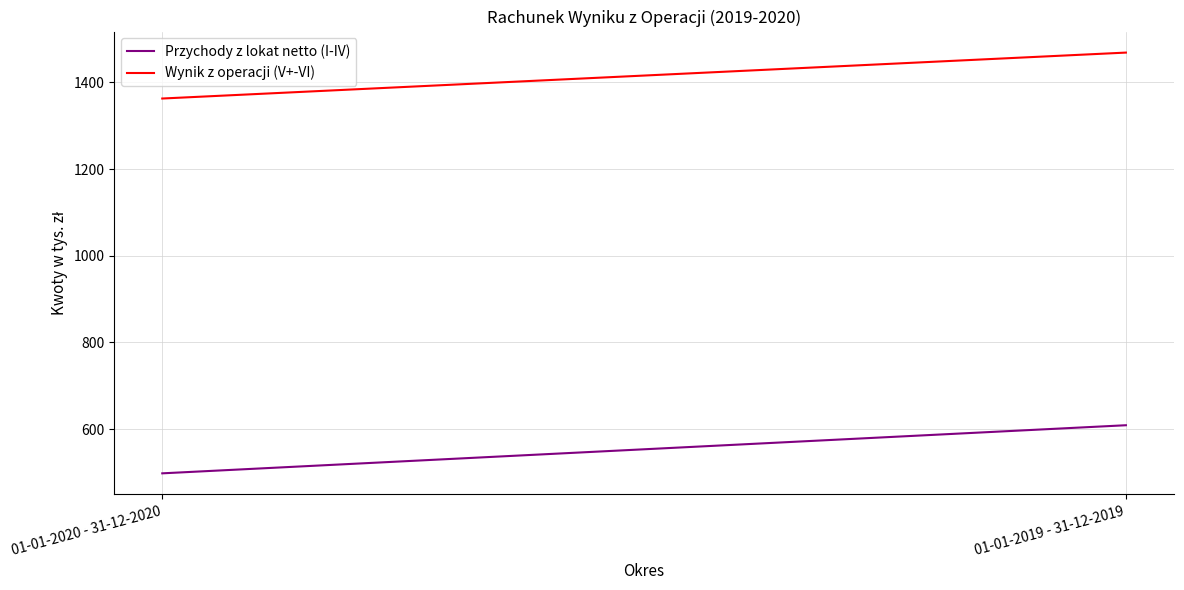

What is the difference between the maximum and minimum values in the Wynik z operacji (V+-VI) series?

106